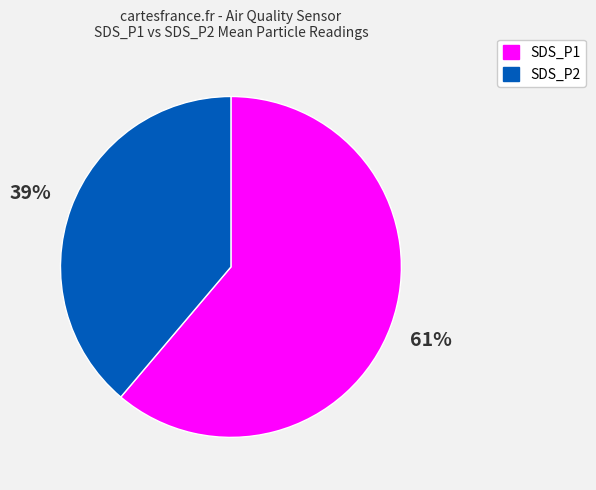

To the nearest percent, what is the average slice percentage?

50%